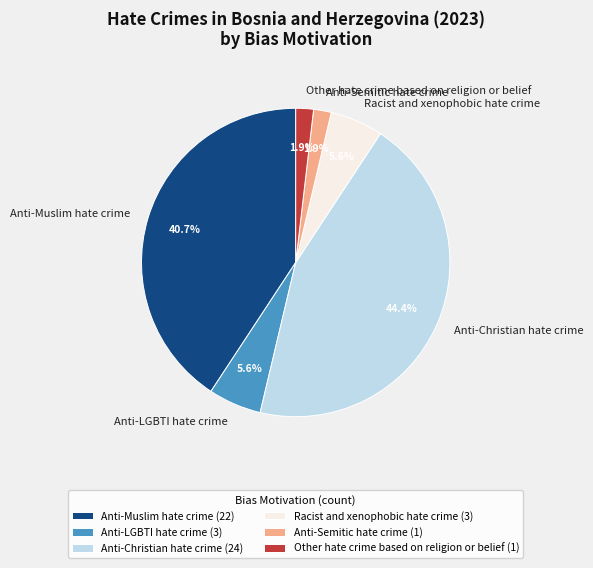

To the nearest percent, what is the average slice percentage?

17%